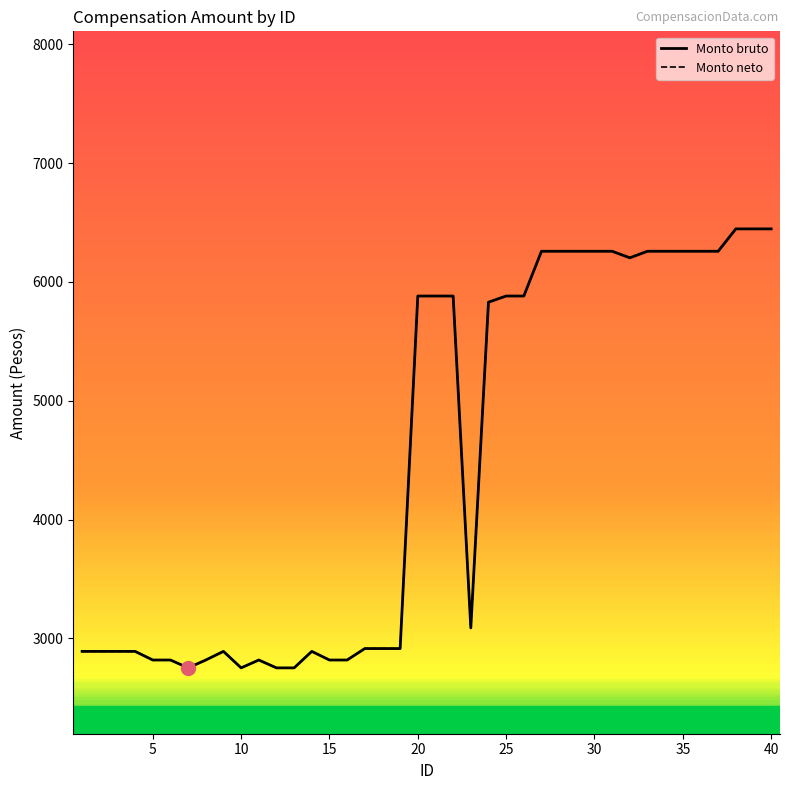

Is this an area chart (filled region under the line)?

No